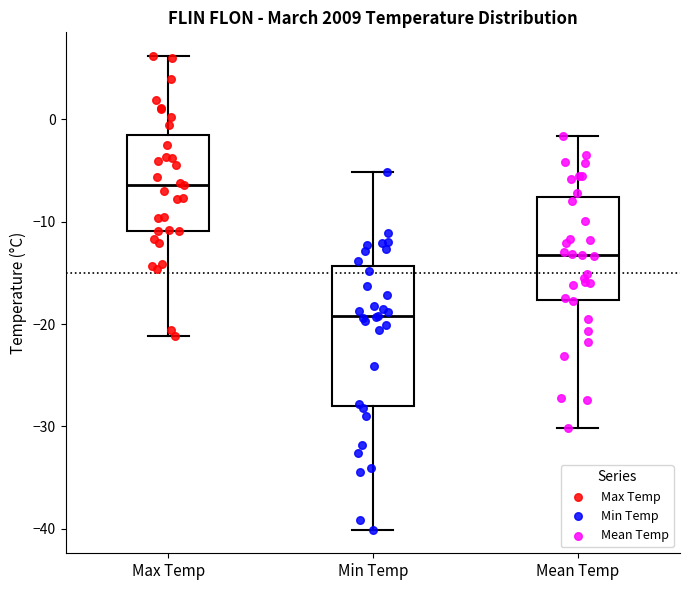

Which box's median line is the highest?

Max Temp